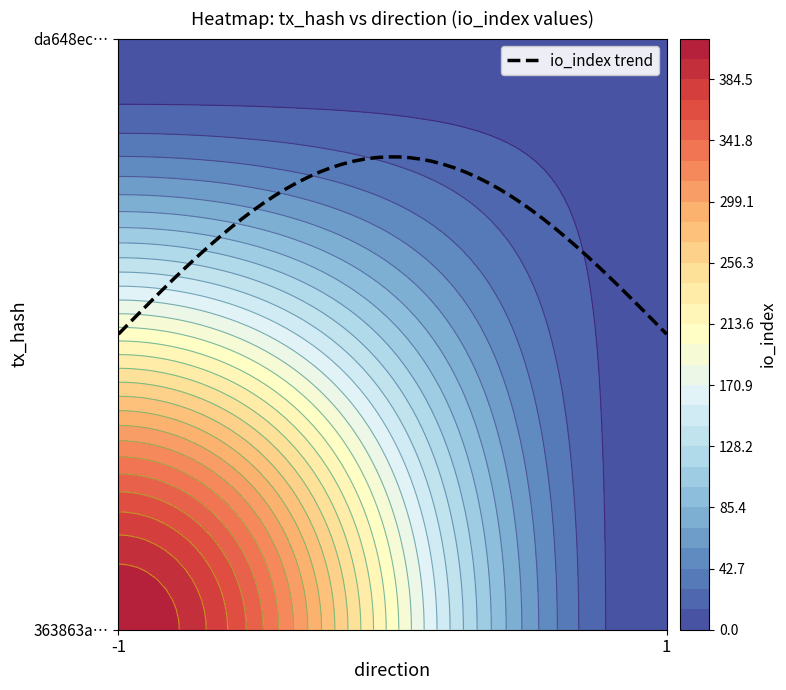

What is the average value of the 363863a67651d77c667dfbb63889c560e974513 series?

206